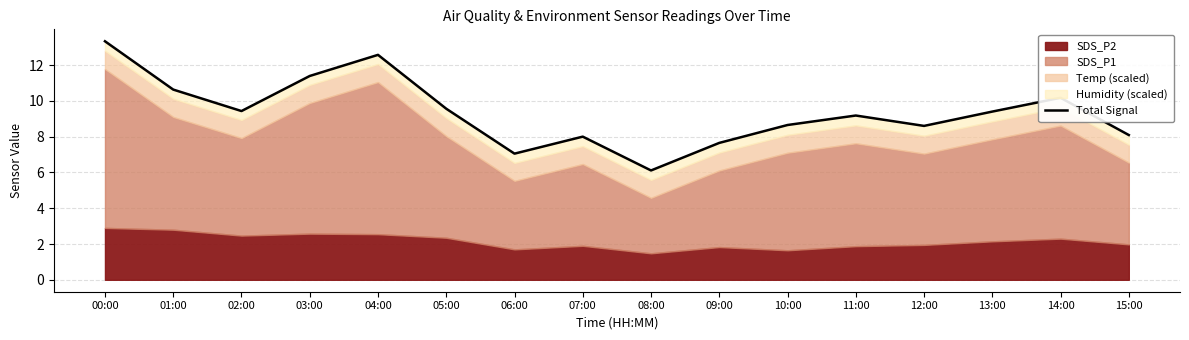

Where is the first local minimum?

02:00